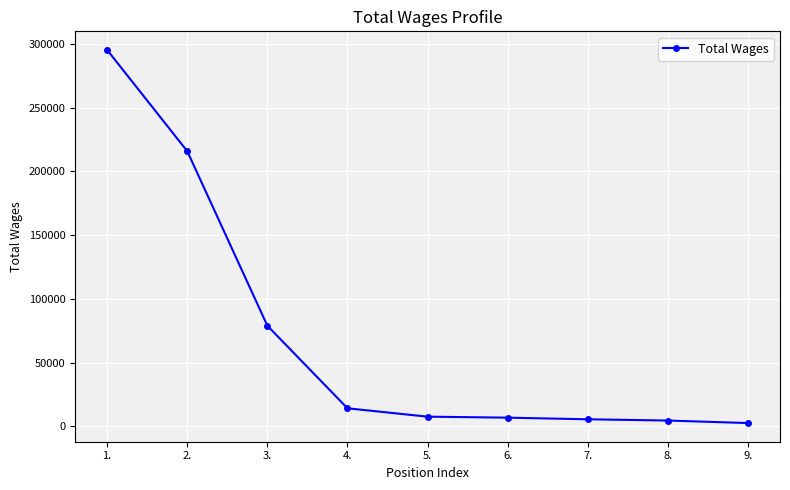

What is the sum of the values at 6. and 2.?

222516